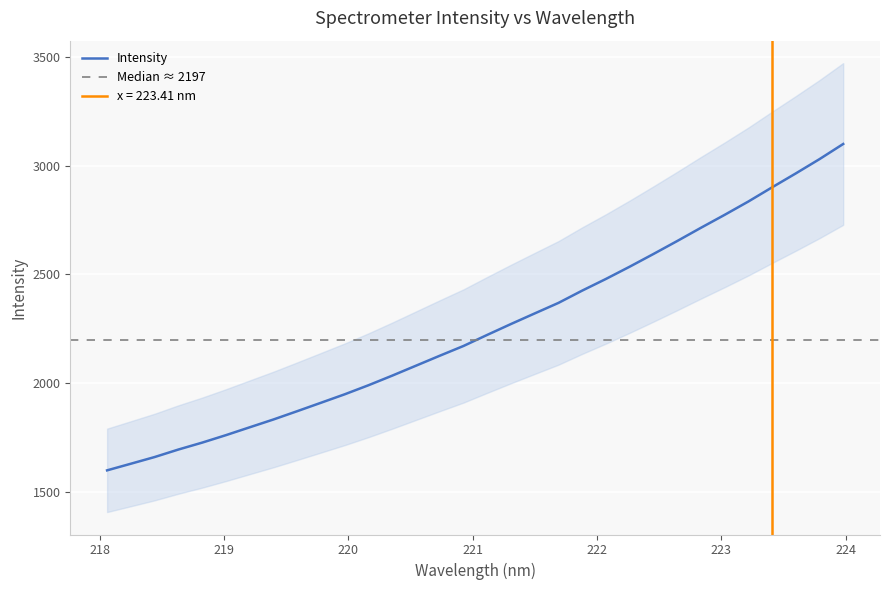

What is the minimum value shown in the chart?

1598.9